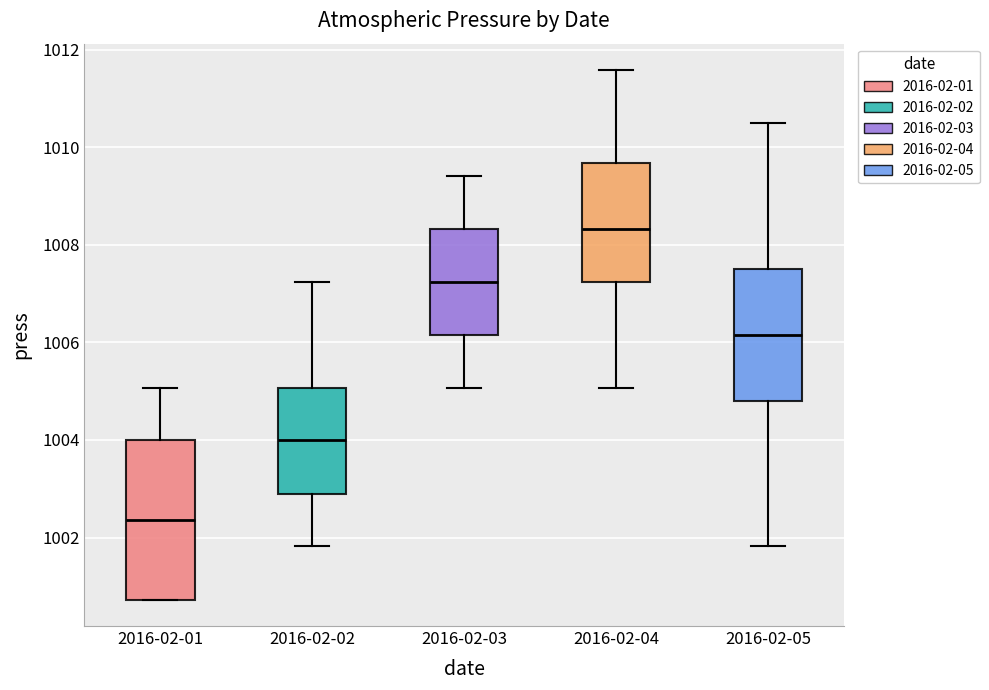

Where does the median line of the box for 2016-02-02 sit on the y-axis? The values are not printed on the chart, so give them approximately, as read against the axis.

1004.0